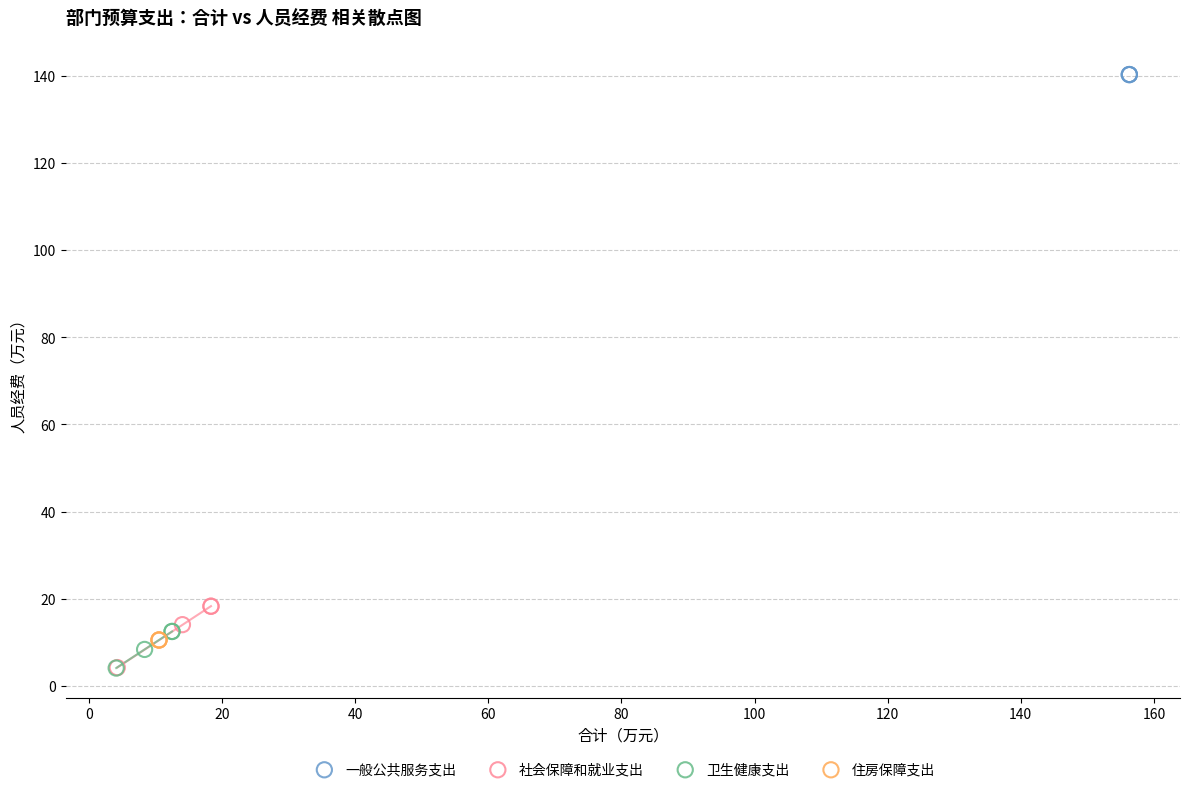

Which series reaches the maximum Y coordinate?

一般公共服务支出